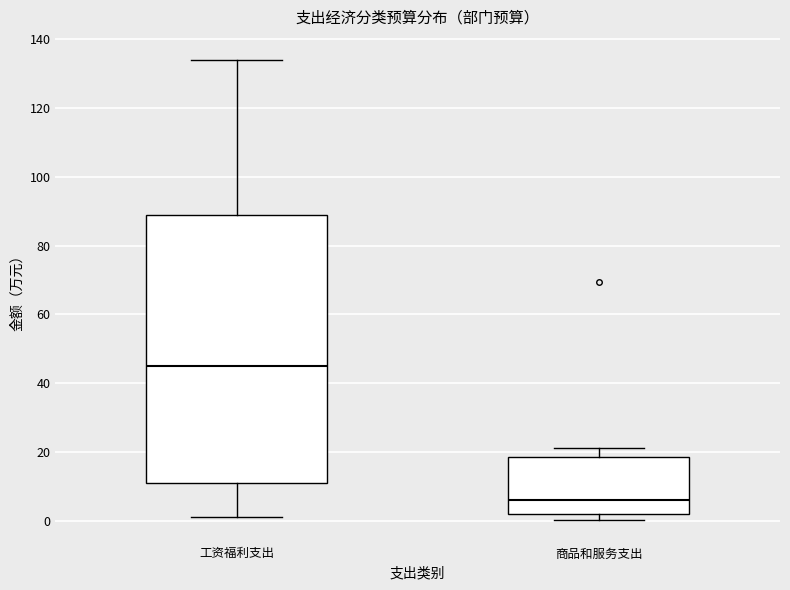

Comparing the boxes themselves (not the whiskers), which one is the tallest?

工资福利支出